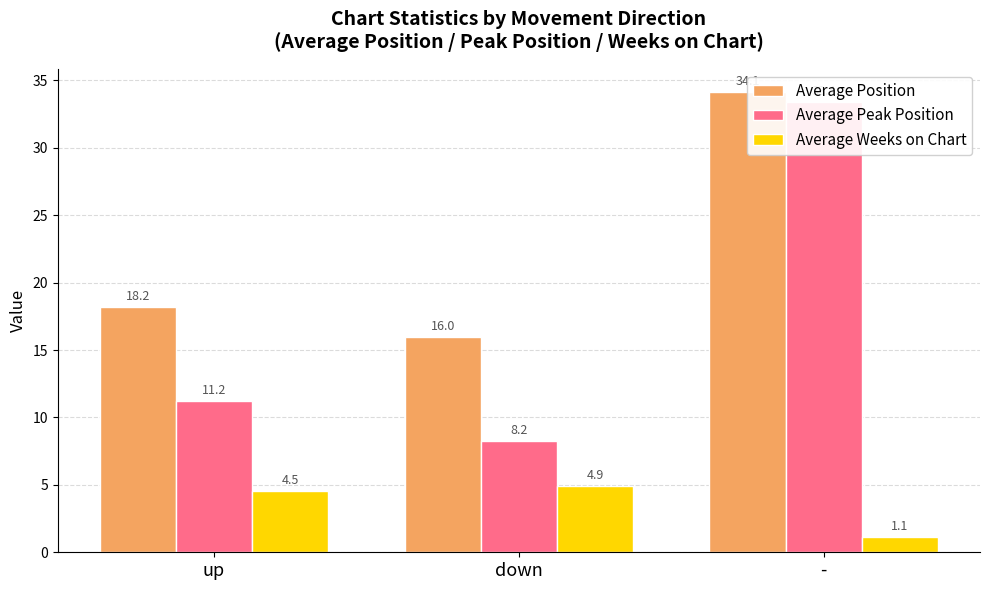

Are the bars horizontal?

No